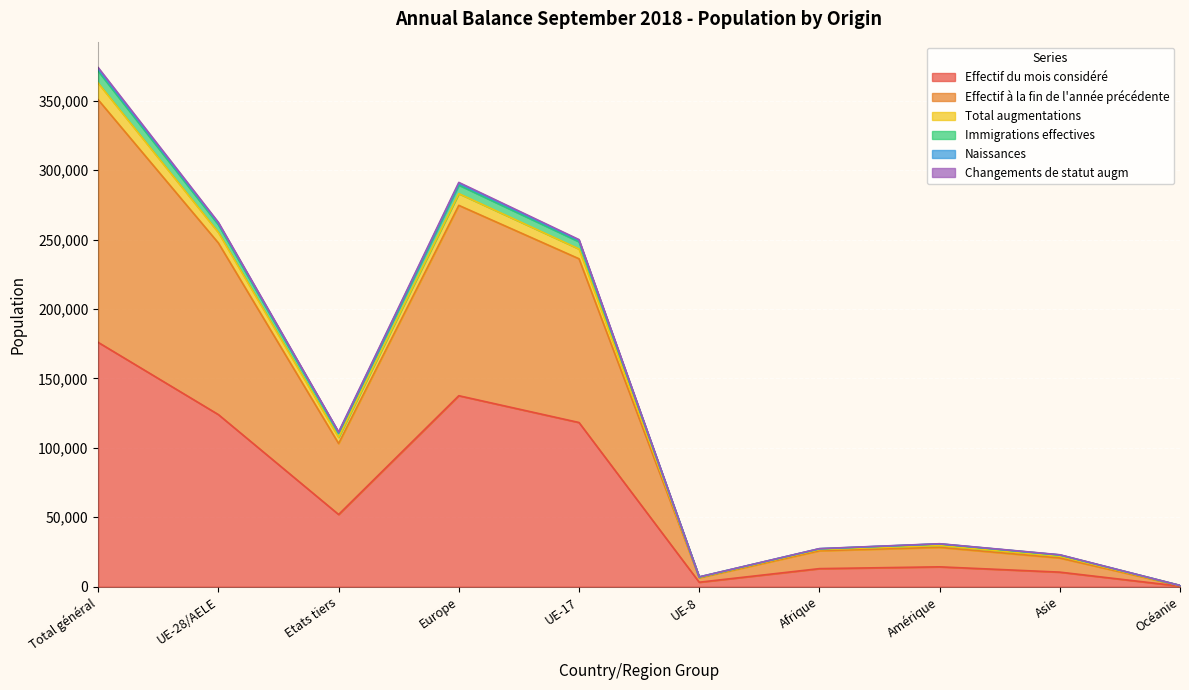

What is the highest value of the Effectif du mois considéré series?

175931